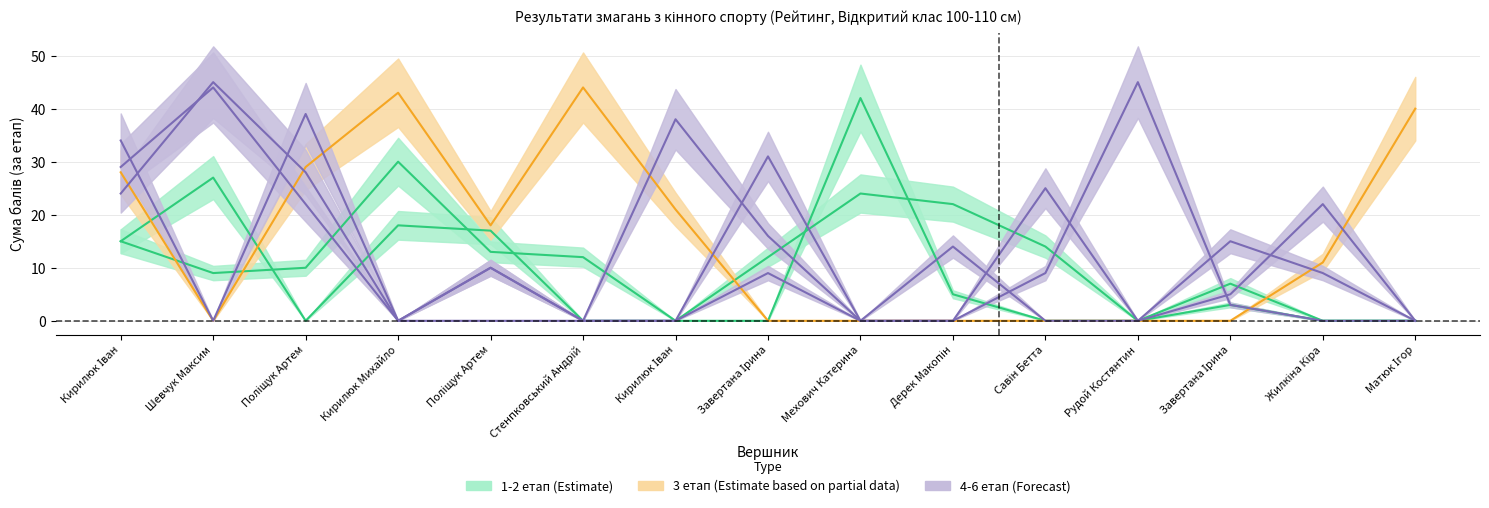

At how many categories does at least one series exceed 7?

15